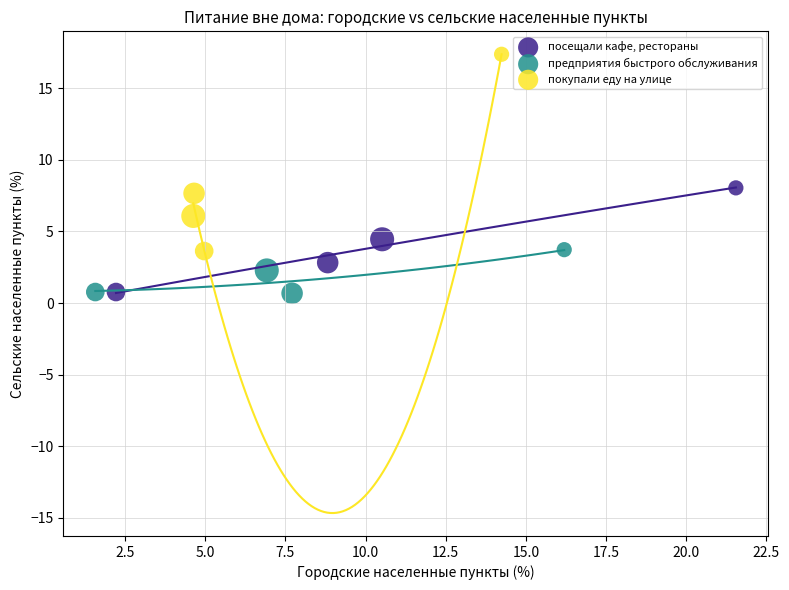

Which series contains the highest Y value?

покупали еду на улице